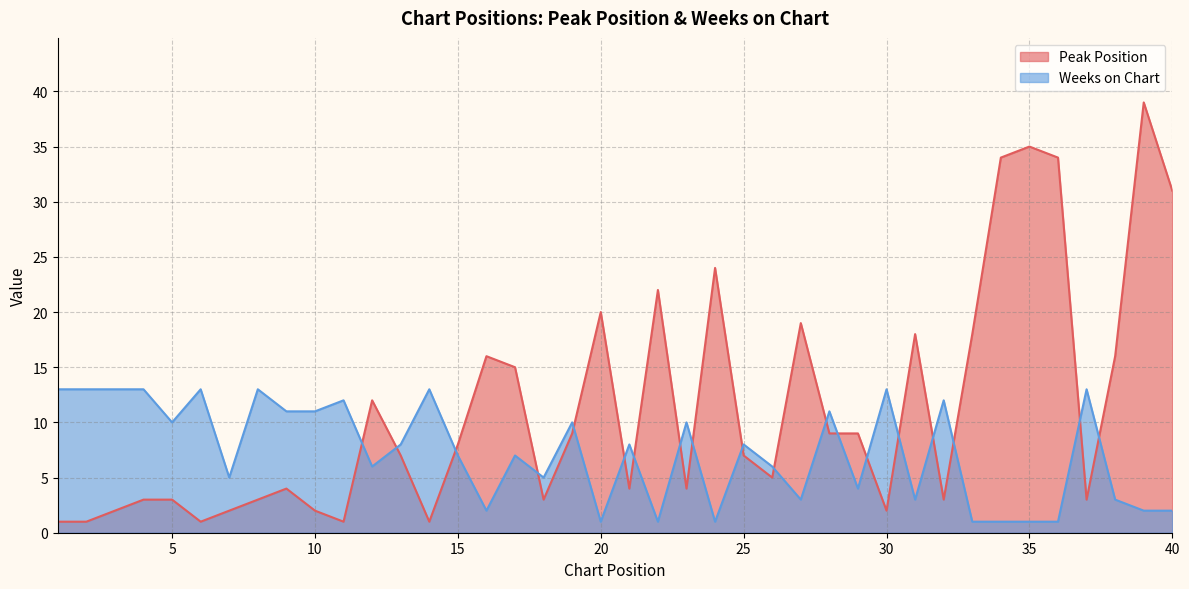

What is the minimum value for Weeks on Chart?

1